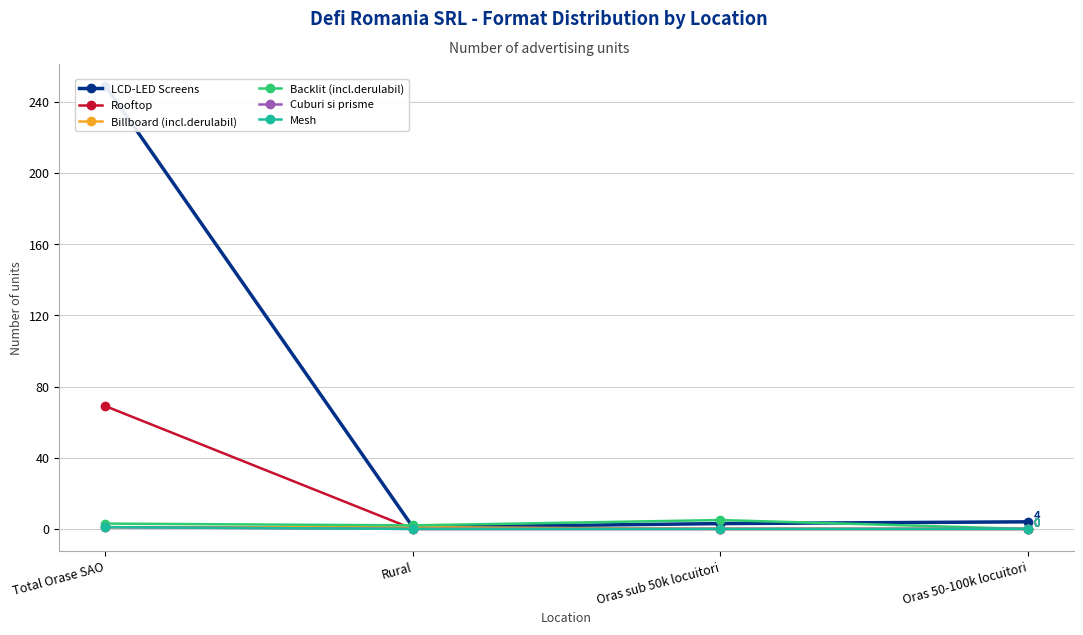

How many lines are shown in the chart?

6